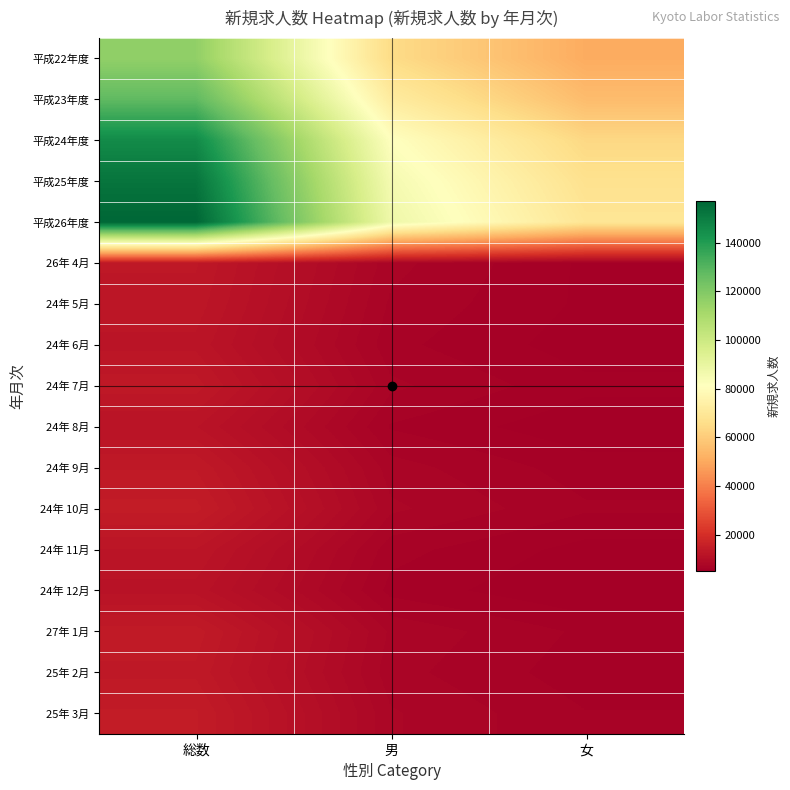

Which series has the largest range (max minus min)?

平成26年度